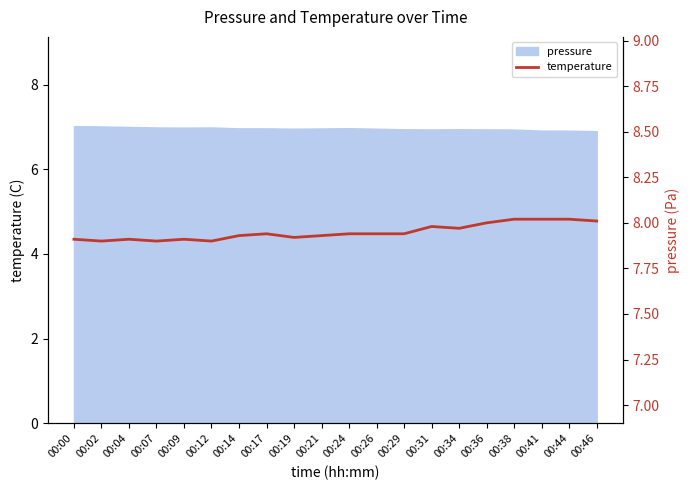

Reading right to left, transcribe all the data shown in this chart.

8.0	8.0	8.0	8.0	8.0	8.0	8.0	7.9	7.9	7.9	7.9	7.9	7.9	7.9	7.9	7.9	7.9	7.9	7.9	7.9